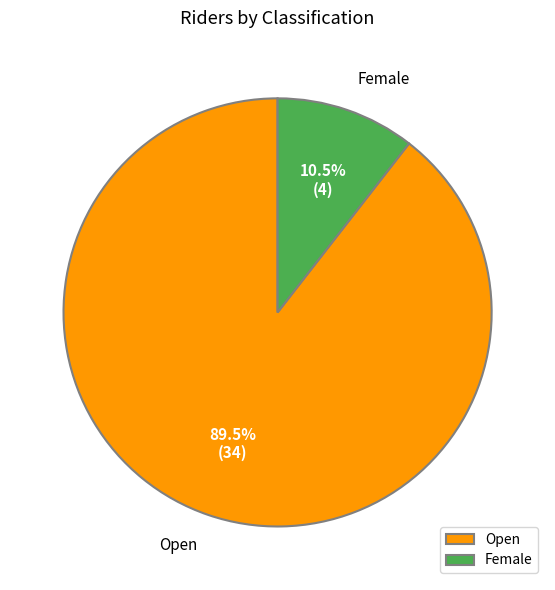

What percentage is NOT represented by Female?

89.5%